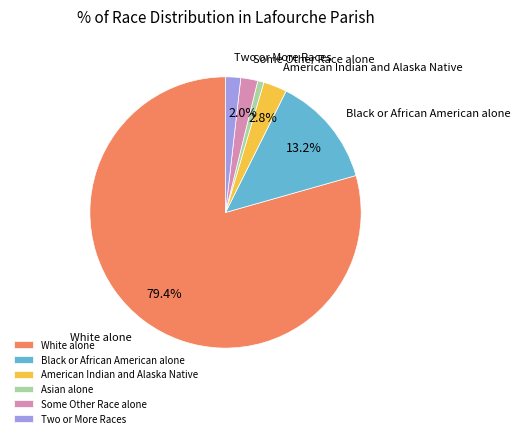

Approximately how many times larger is the value at Asian alone compared to Two or More Races?

0.4